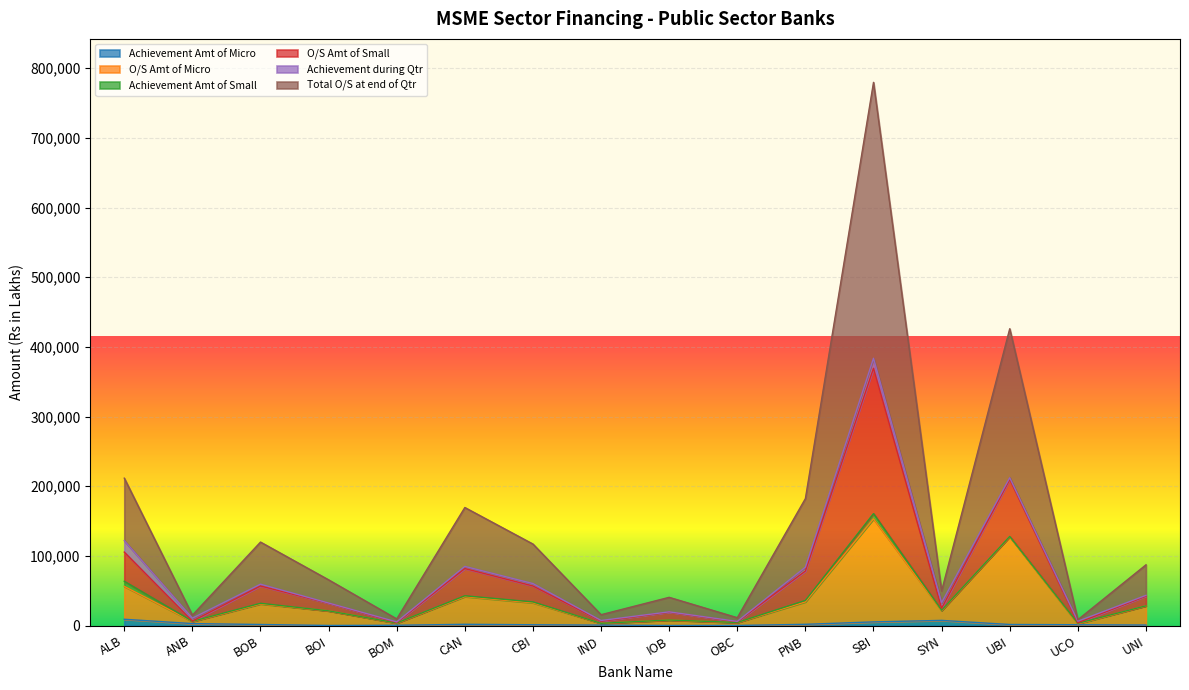

What is the greatest value displayed?

779632.6